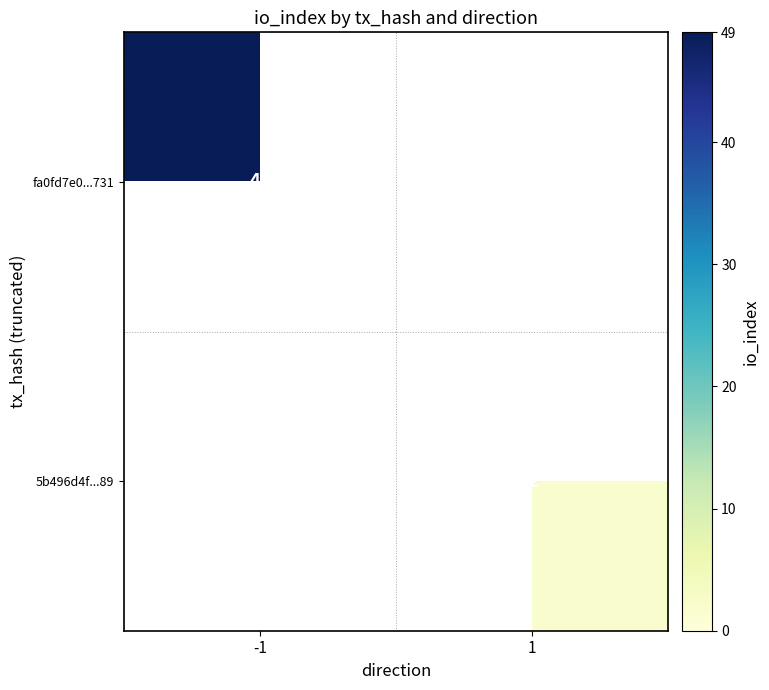

The value of fa0fd7e0...731 at -1 is 49. True or false?

True